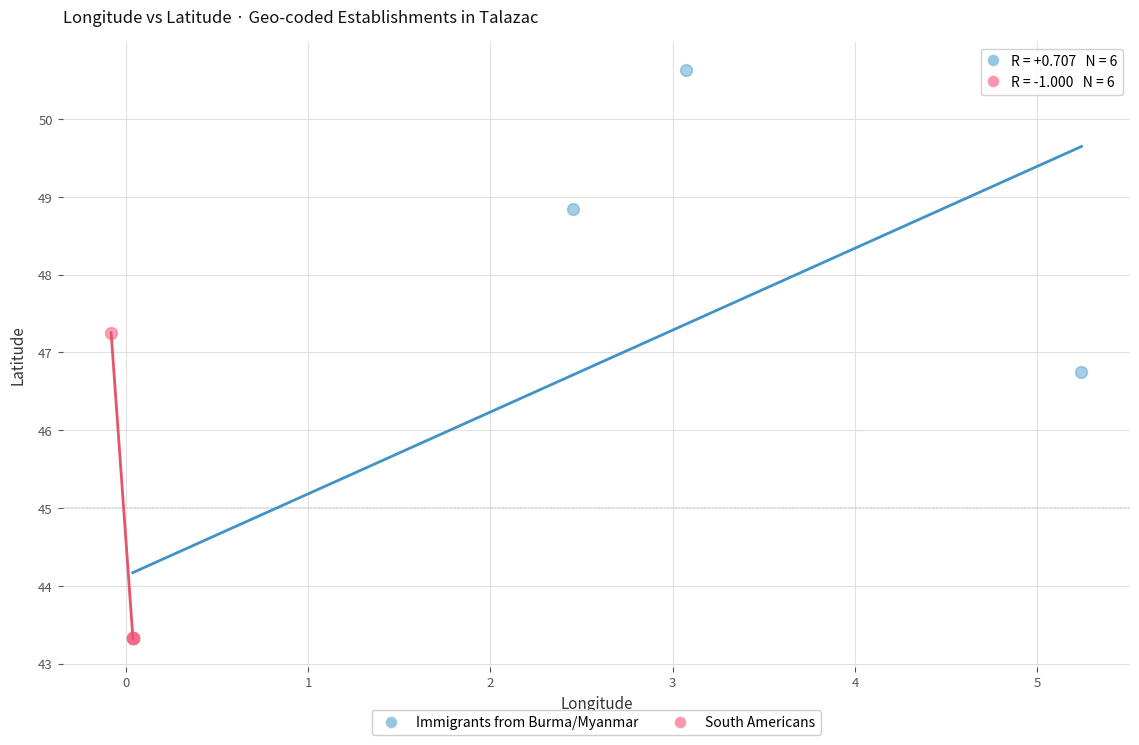

Which series contains the highest Y value?

Immigrants from Burma/Myanmar